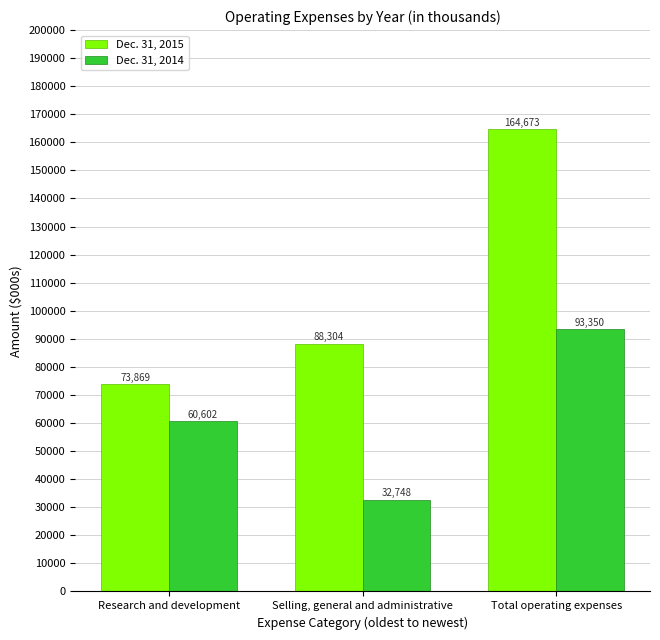

What position from the right is Total operating expenses?

1